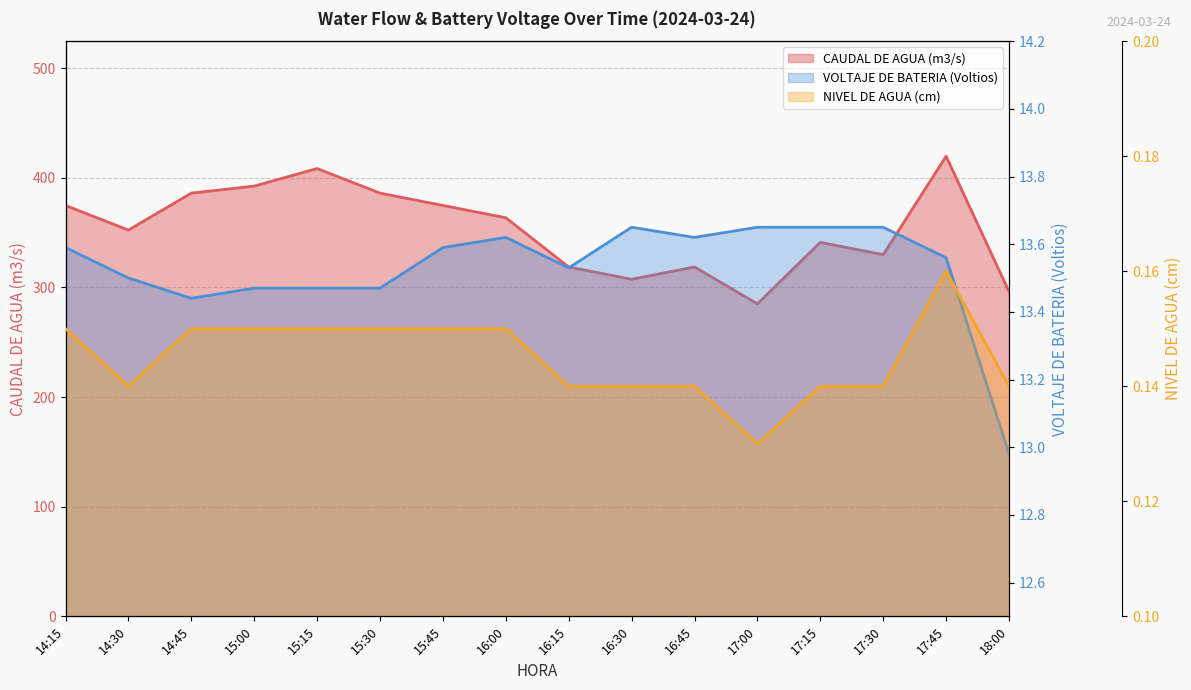

At which label does VOLTAJE DE BATERIA (Voltios) reach its minimum?

18:00